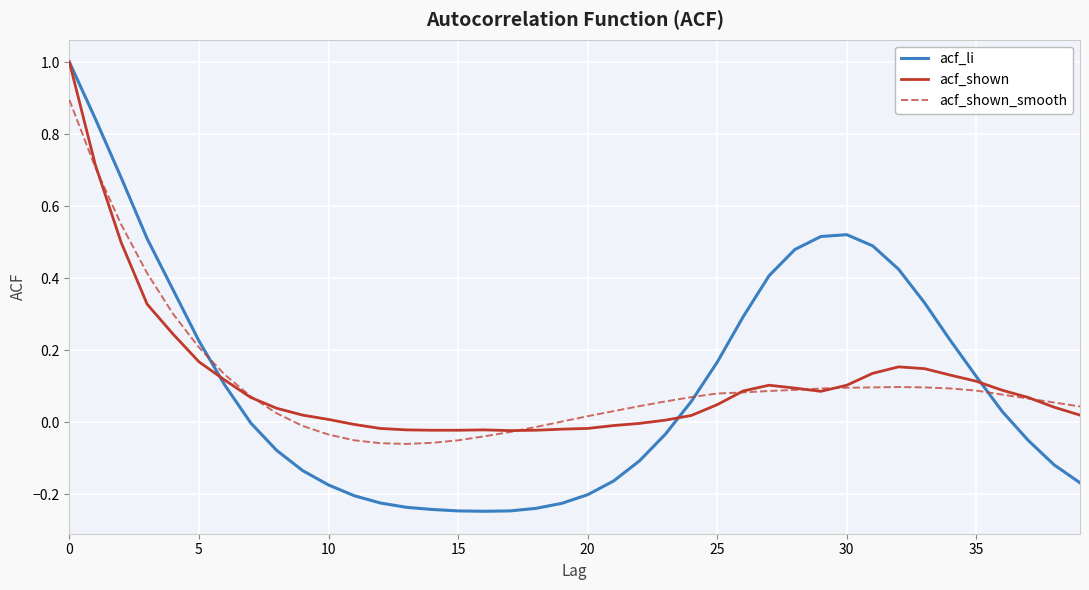

Which series has the largest range (max minus min)?

acf_li